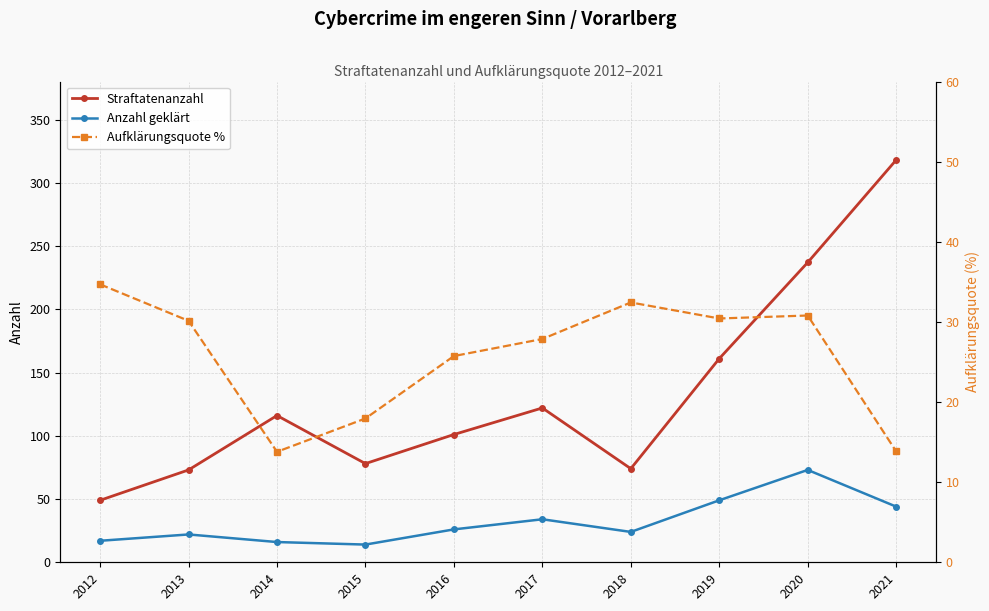

Rank the categories by Aufklärungsquote % value from highest to lowest.

2012, 2018, 2020, 2019, 2013, 2017, 2016, 2015, 2021, 2014